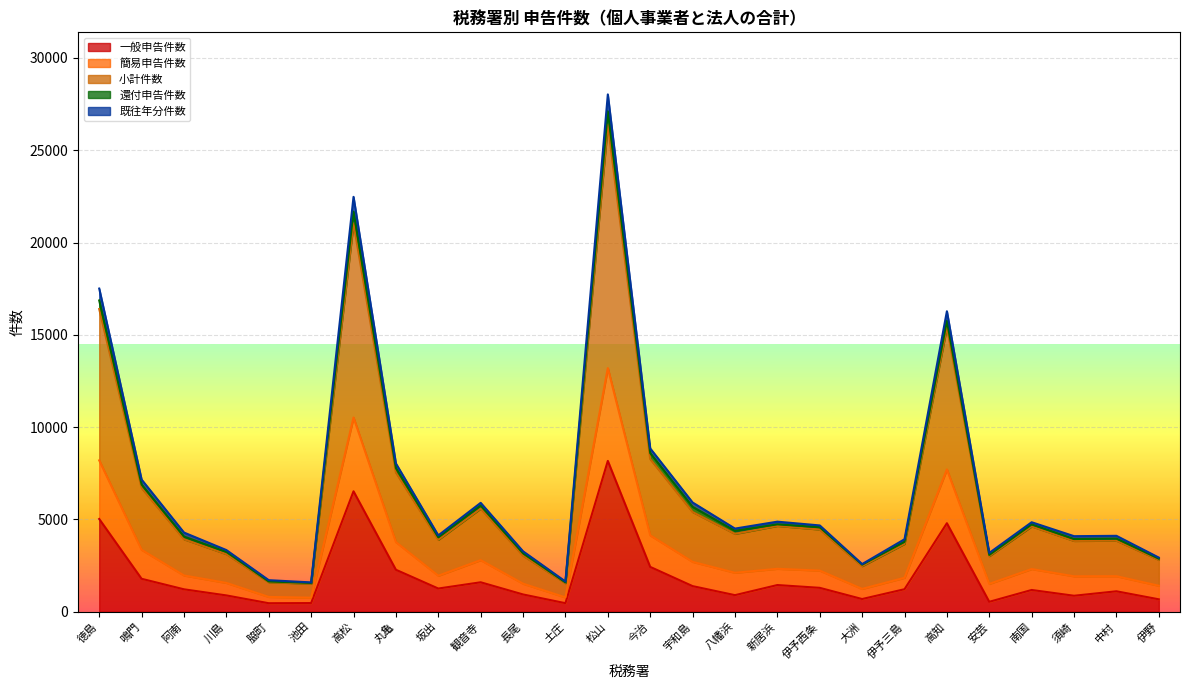

What position from the right is 観音寺?

17